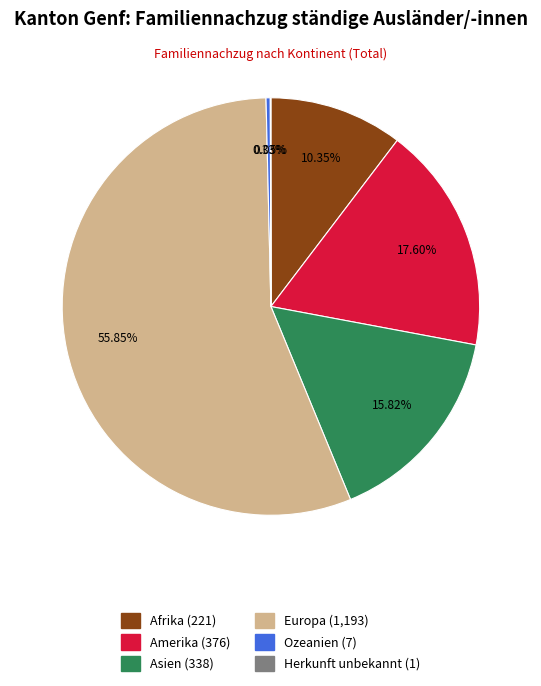

Which slice is the largest?

Europa